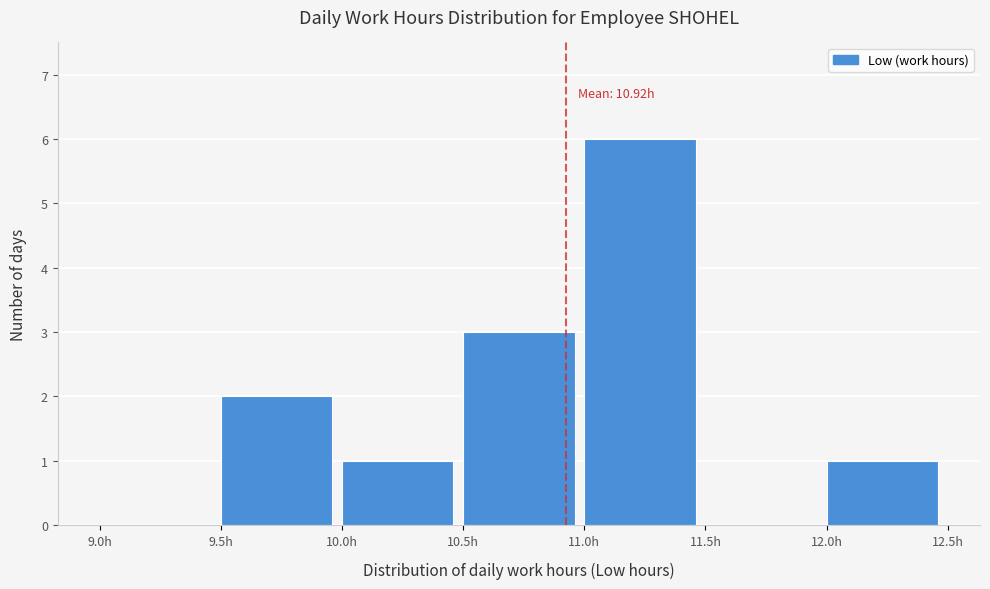

Which range on the x-axis has the tallest bar?

11.0 to 11.5